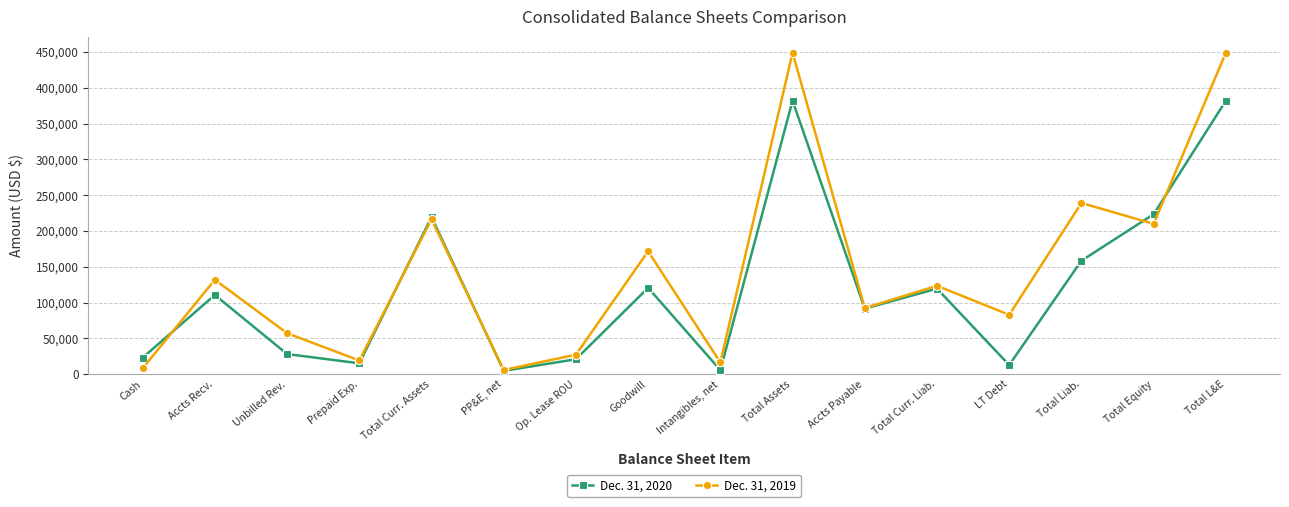

Rank the series by their average value, from lowest to highest.

Dec. 31, 2020, Dec. 31, 2019